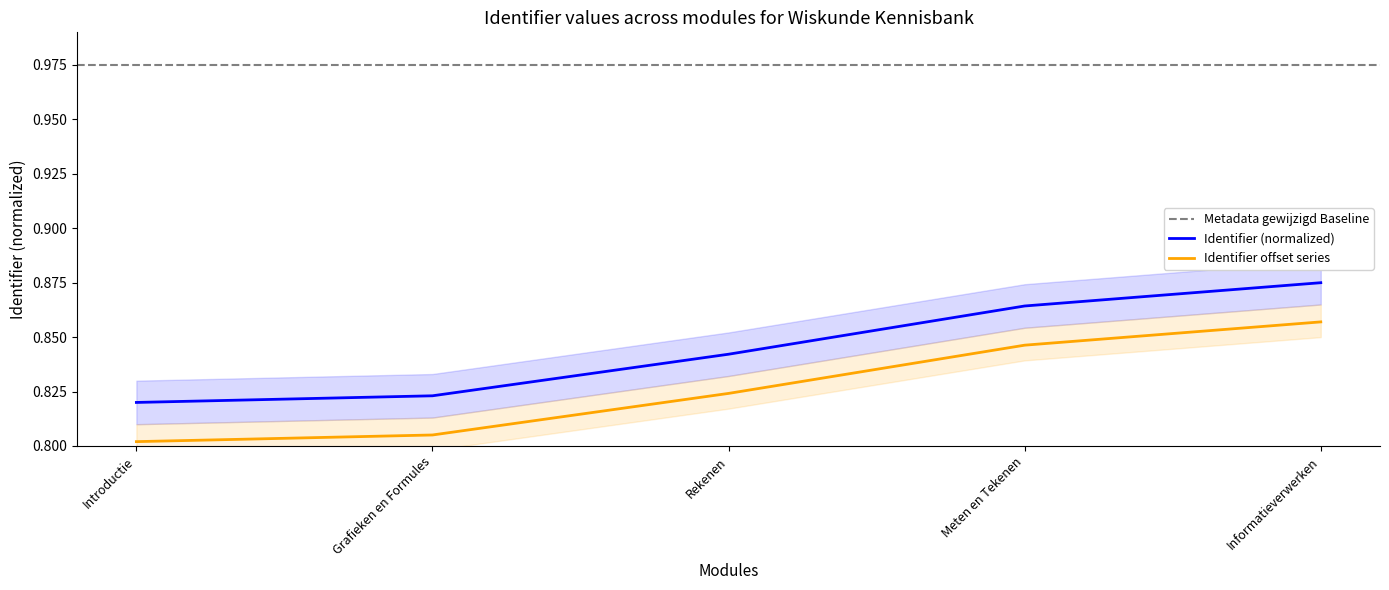

Reading left to right, list all the values displayed in this chart.

0.8	0.8	0.8	0.9	0.9